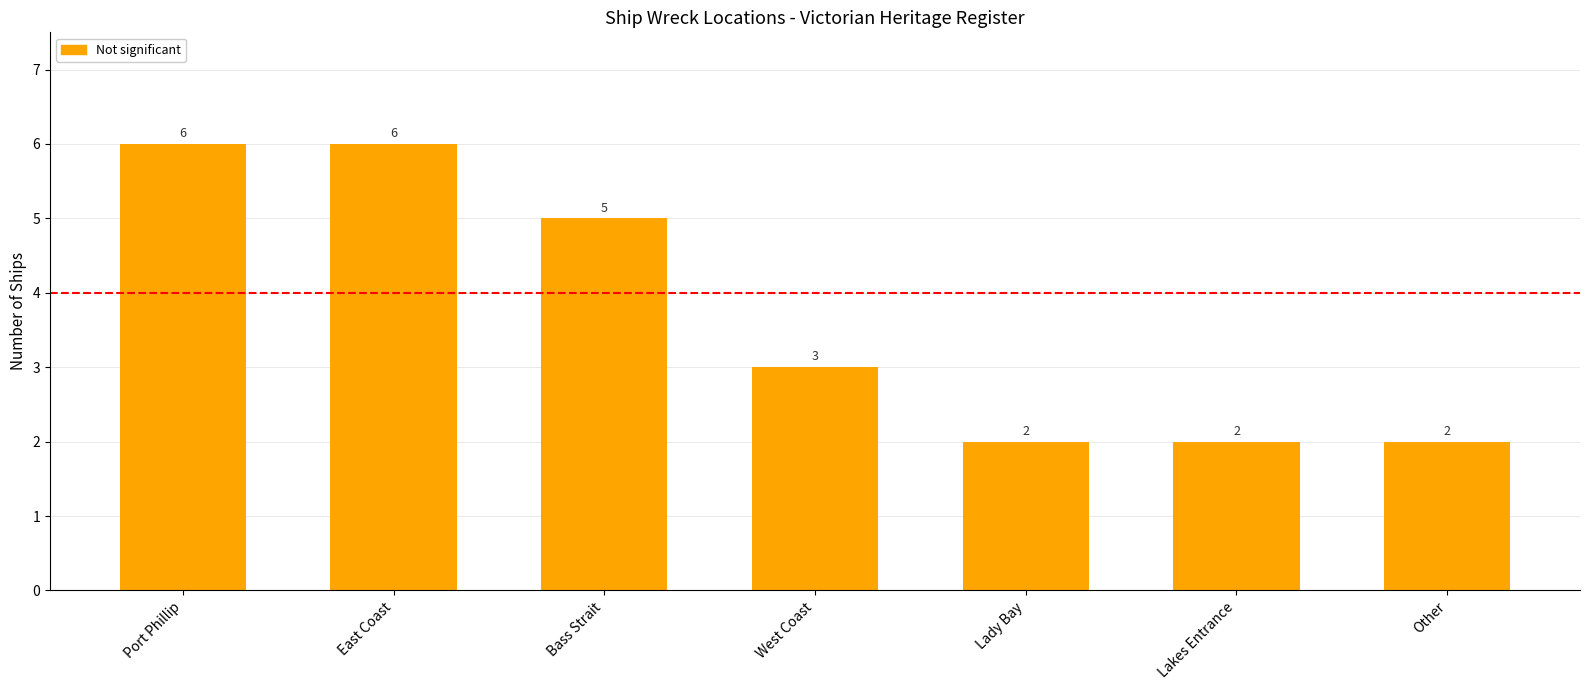

The value at Port Phillip is 3. True or false?

False